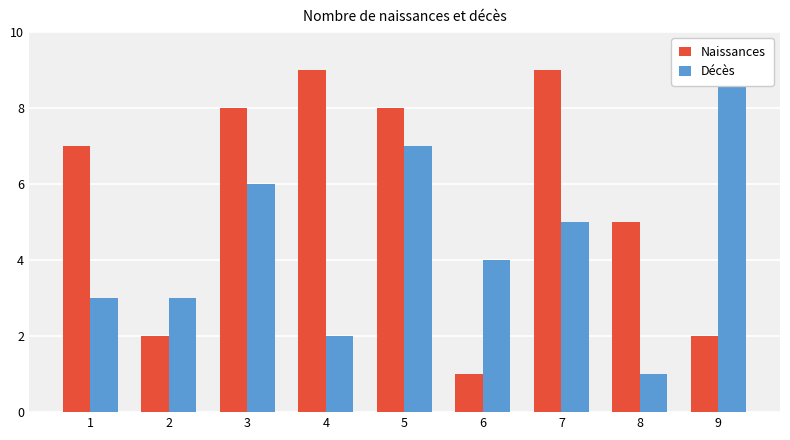

Which series changed the most between 6 and 7?

Naissances